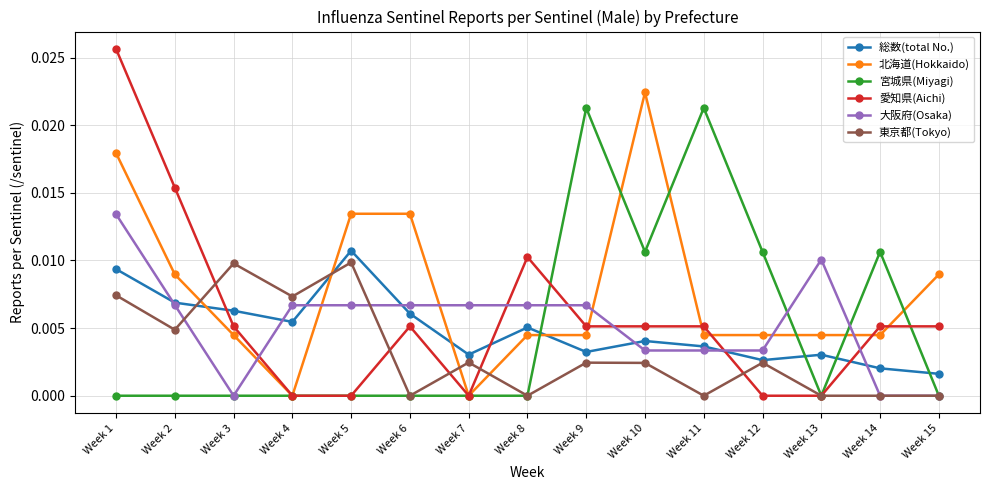

At how many categories does at least one series exceed 0?

15